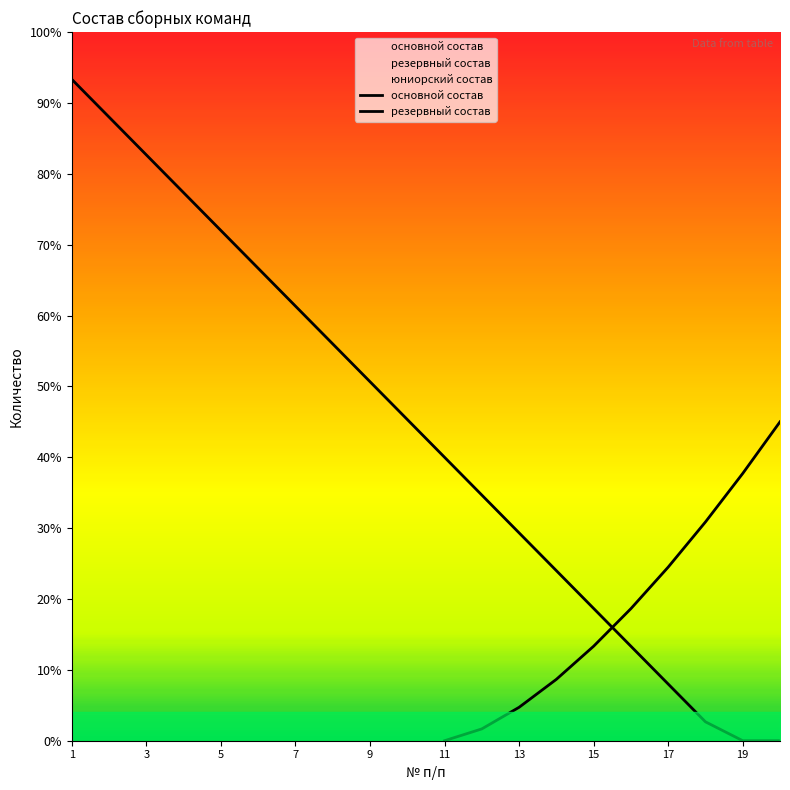

Which series reaches the maximum Y coordinate?

основной состав